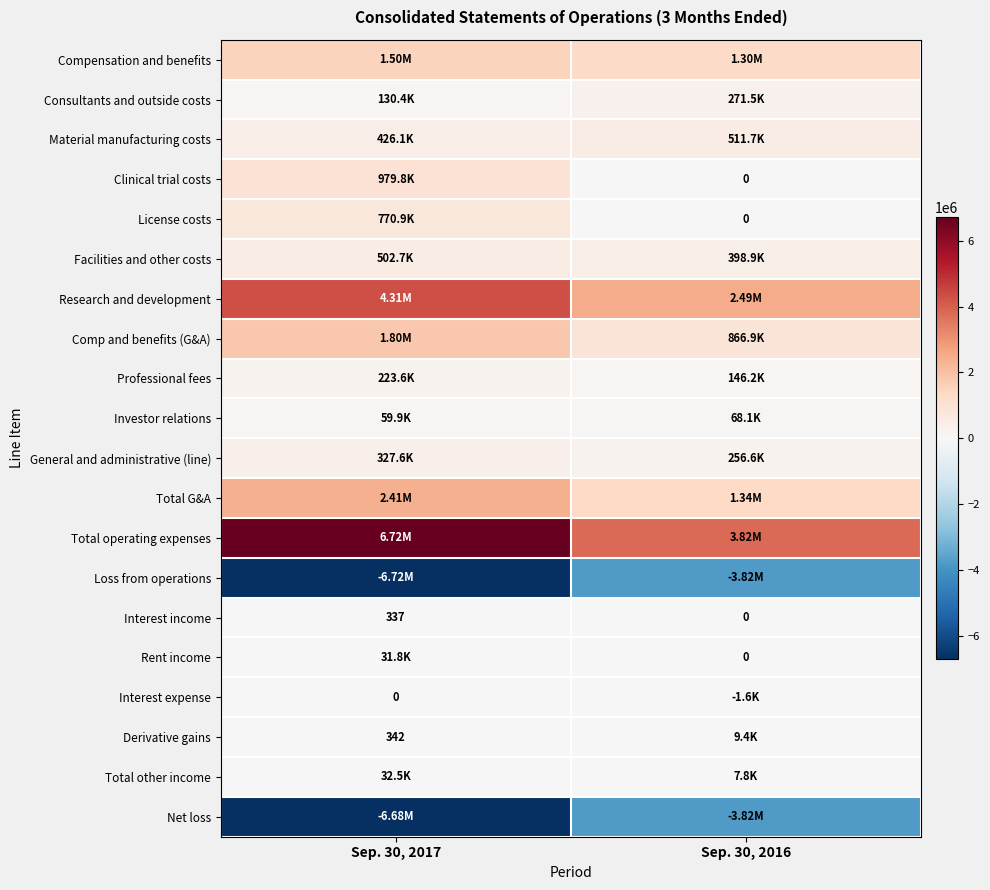

List the labels in order of Interest income value, smallest first.

Sep. 30, 2016, Sep. 30, 2017